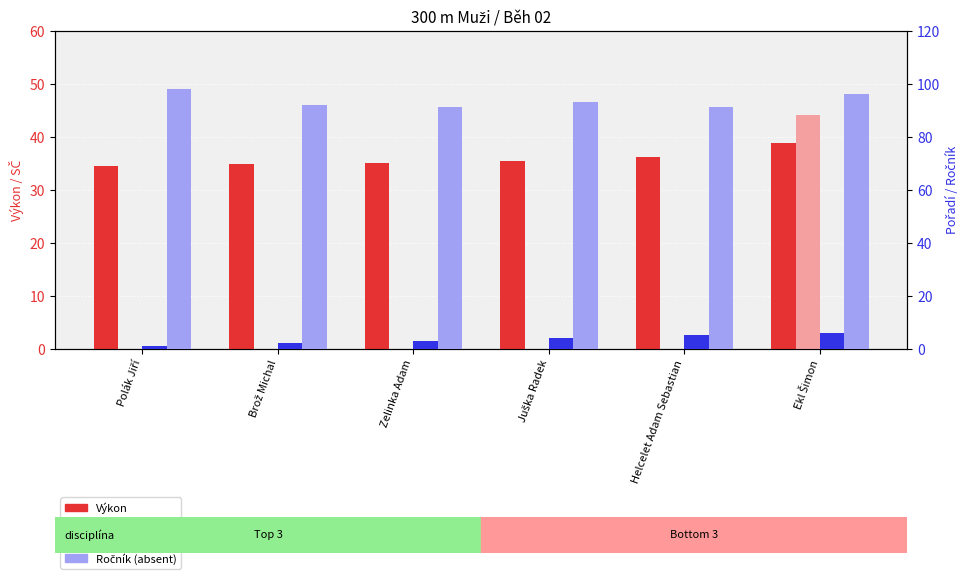

Reading left to right, transcribe all the data shown in this chart.

Výkon: 34.5	34.9	35.1	35.4	36.2	38.8
SČ (value, absent): 0.0	0.0	0.0	0.0	0.0	44.0
Pořadí: 1.0	2.0	3.0	4.0	5.0	6.0
Ročník (rank, absent): 98.0	92.0	91.0	93.0	91.0	96.0